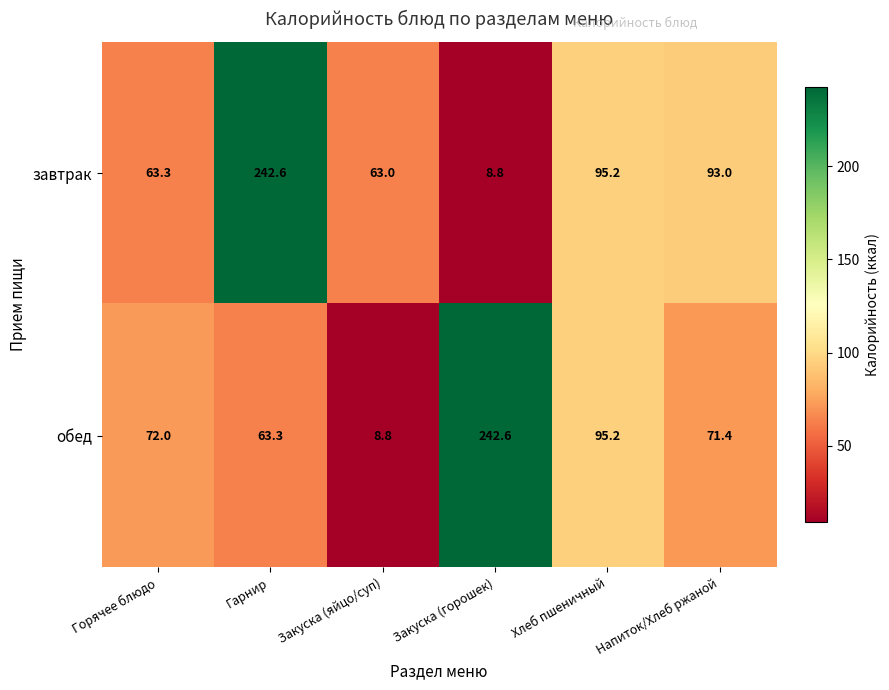

How many series are shown in this chart?

2